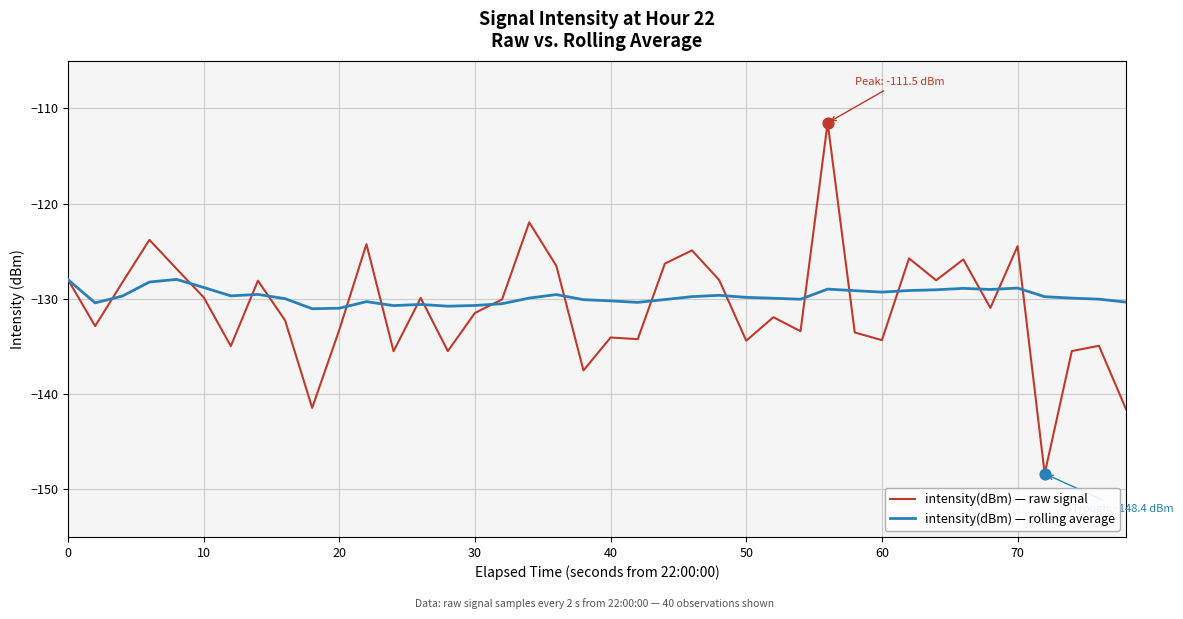

What is the minimum value shown in the chart?

-148.4